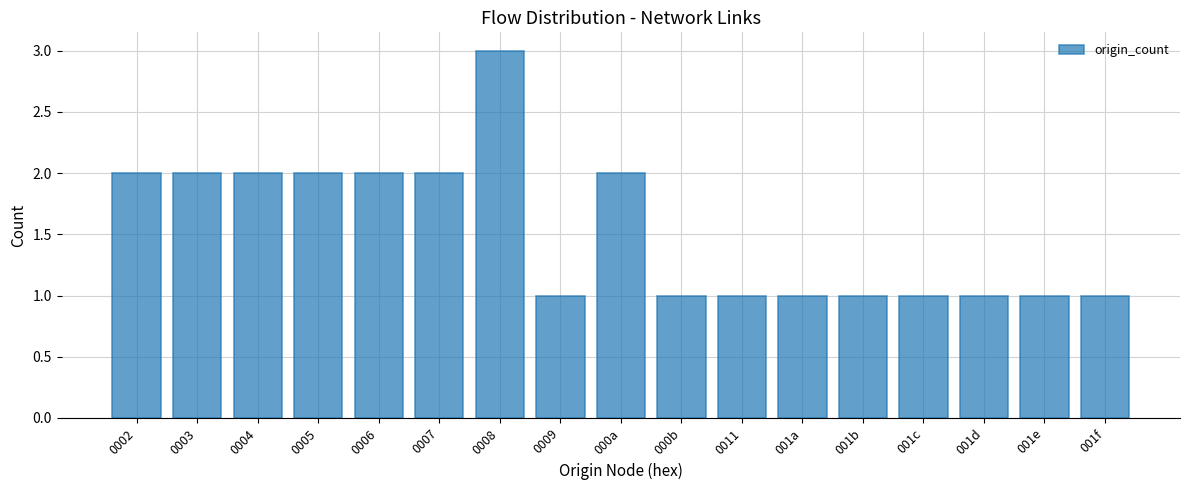

Reading left to right, what are all the values shown in this chart?

0002=2	0003=2	0004=2	0005=2	0006=2	0007=2	0008=3	0009=1	000a=2	000b=1	0011=1	001a=1	001b=1	001c=1	001d=1	001e=1	001f=1